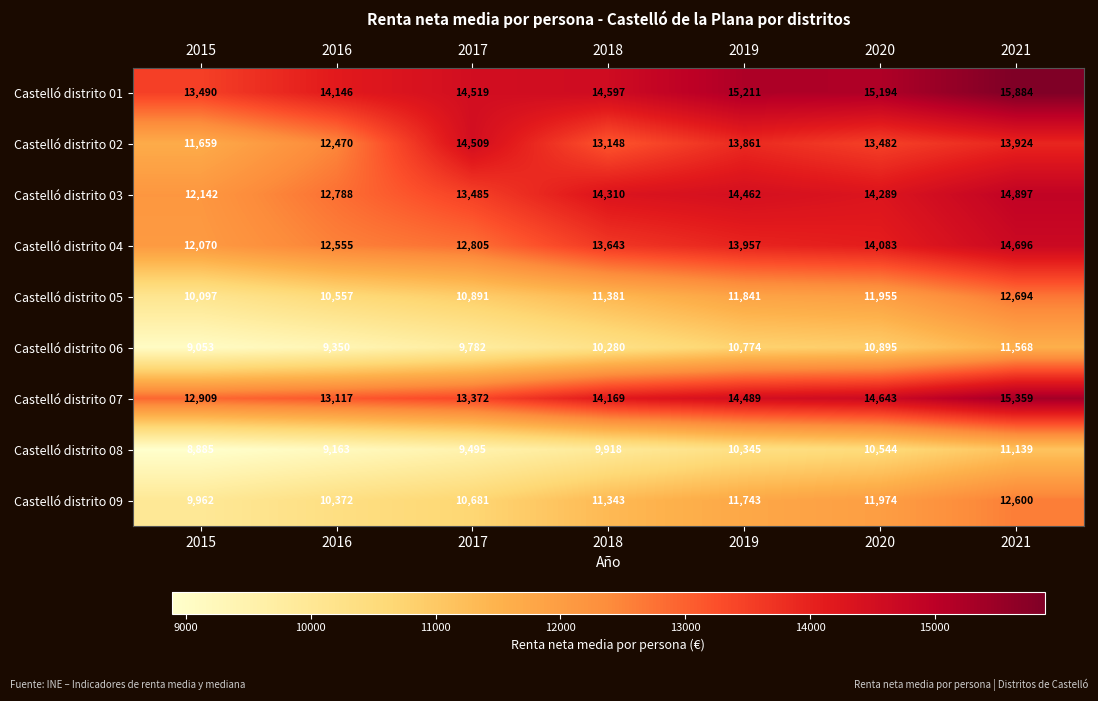

Where does the Castelló distrito 02 series first go above 13482?

2017